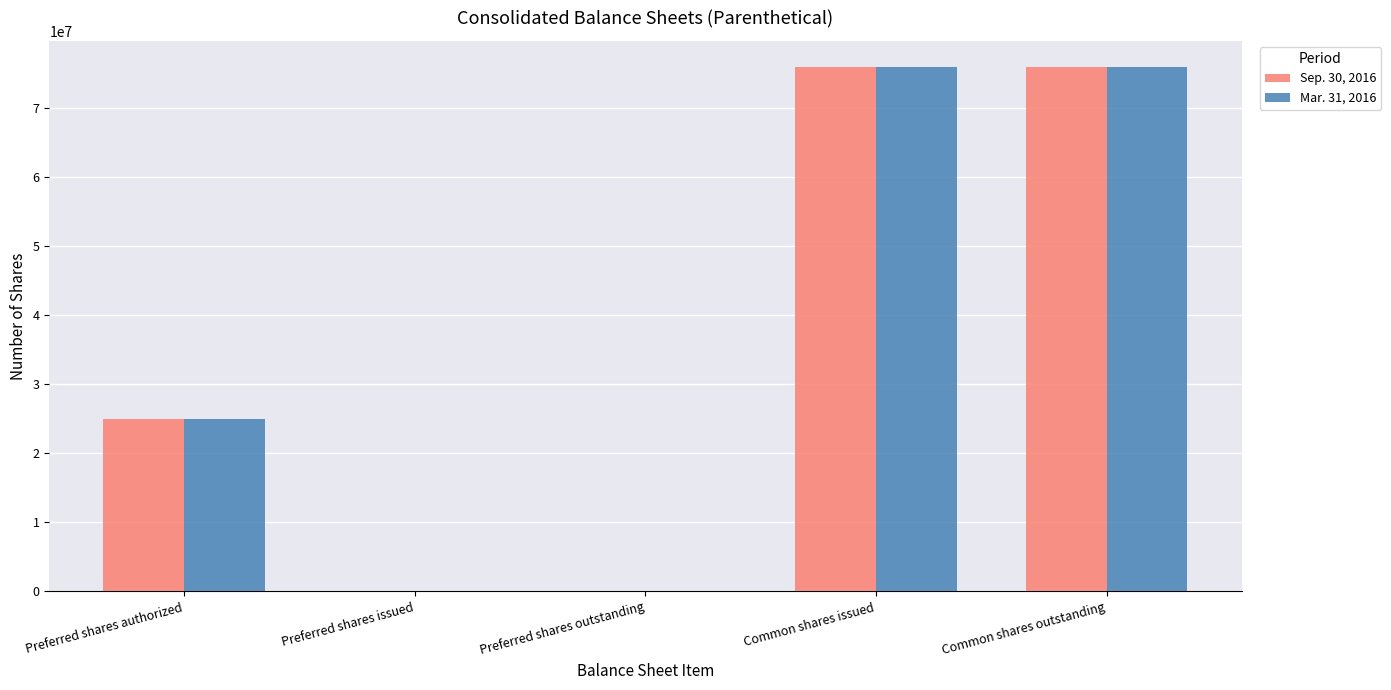

Reading right to left, what are all the values shown in this chart?

Sep. 30, 2016: Common shares outstanding=75983201	Common shares issued=75983201	Preferred shares outstanding=0	Preferred shares issued=0	Preferred shares authorized=25000000
Mar. 31, 2016: Common shares outstanding=75983201	Common shares issued=75983201	Preferred shares outstanding=0	Preferred shares issued=0	Preferred shares authorized=25000000